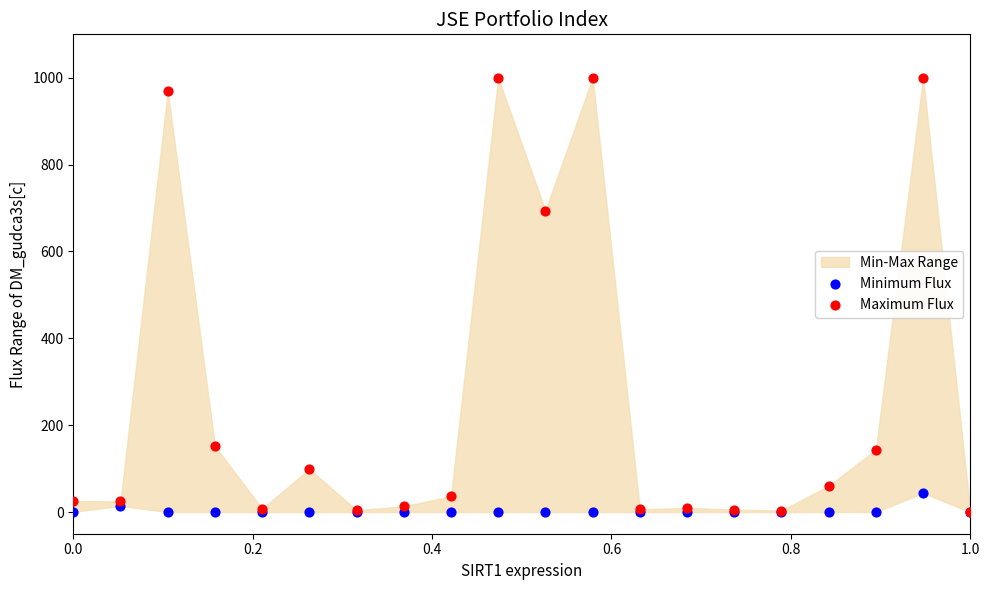

Across all series, what Y value is closest to 500?

693.9